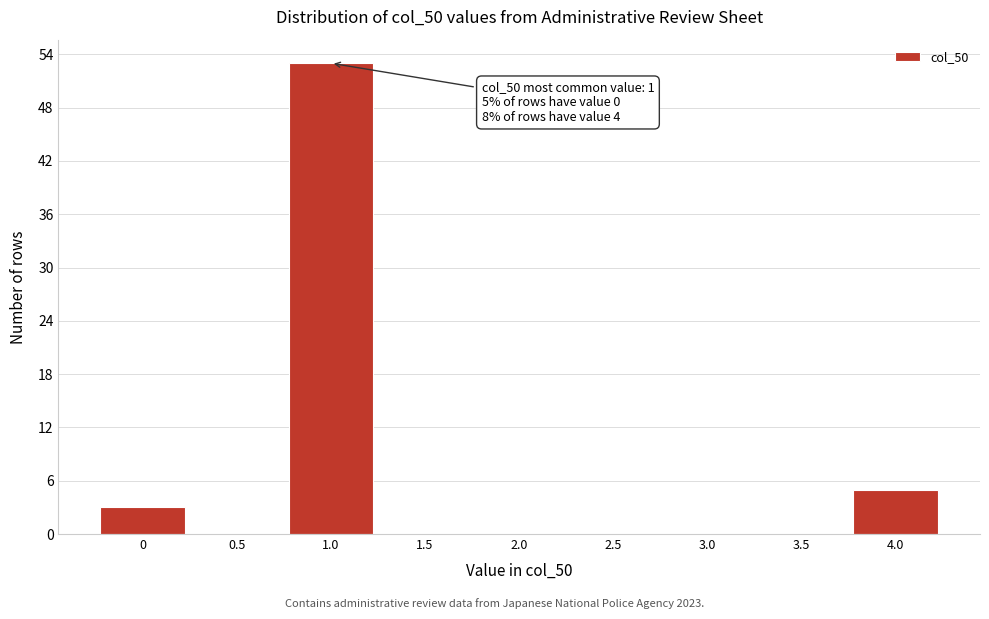

Which has a higher value, 3.0 or 1.0?

1.0